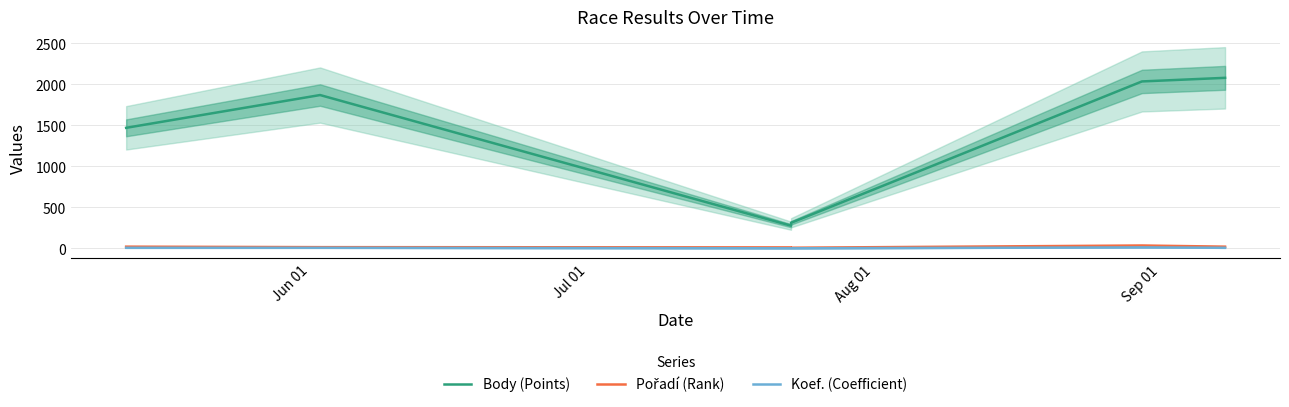

List the series in order of their peak value, highest first.

Body (Points), Pořadí (Rank), Koef. (Coefficient)